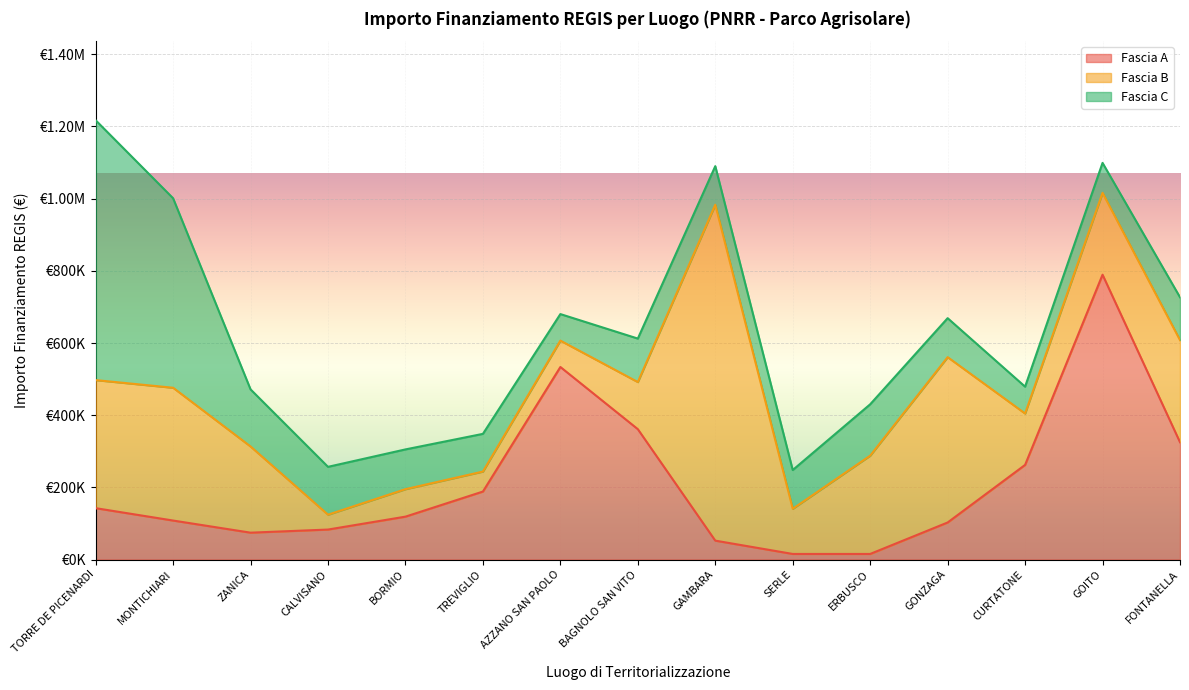

What are all the series names shown in the legend?

Fascia A, Fascia B, Fascia C